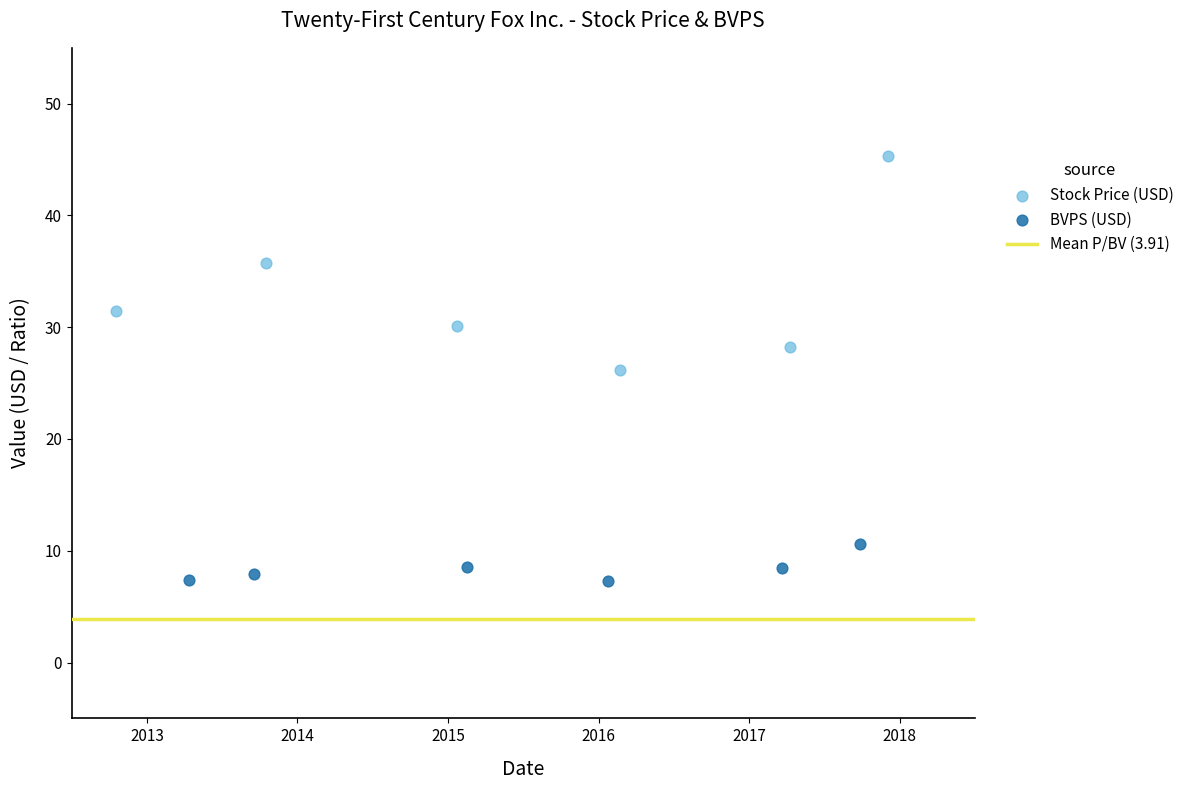

Which series contains the highest Y value?

Stock Price (USD)